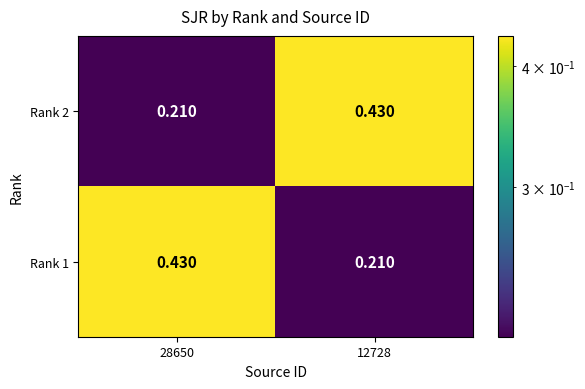

Is the value of Rank 2 at 28650 greater than the value of Rank 1 at 28650?

No